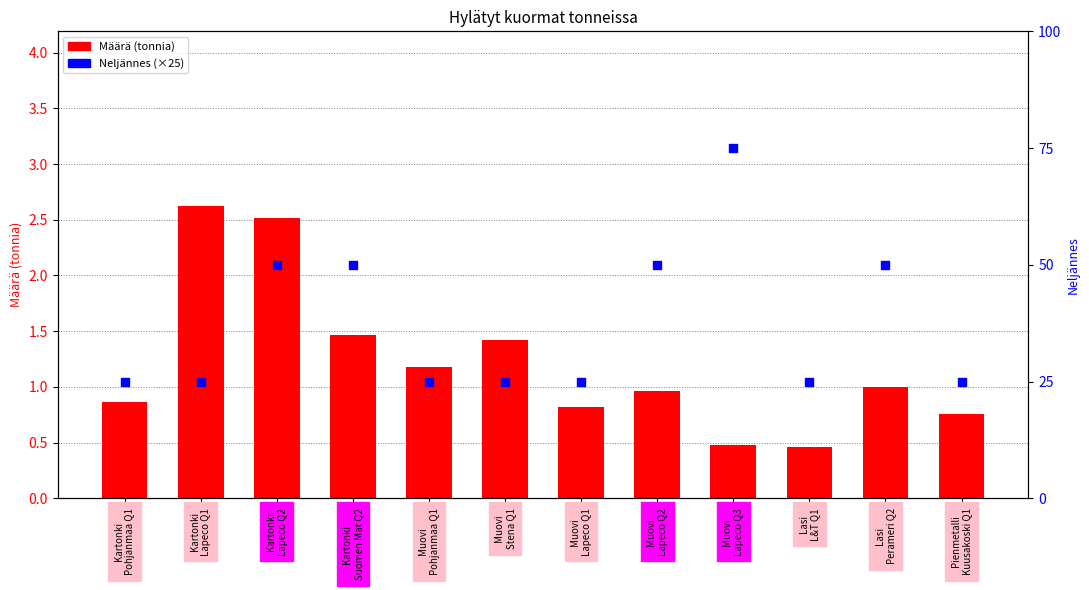

Is the value of Määrä (tonnia) at Pienmetalli
Kuusakoski Q1 greater than the value of Neljännes × 25 at Kartonki
Lapeco Q1?

No